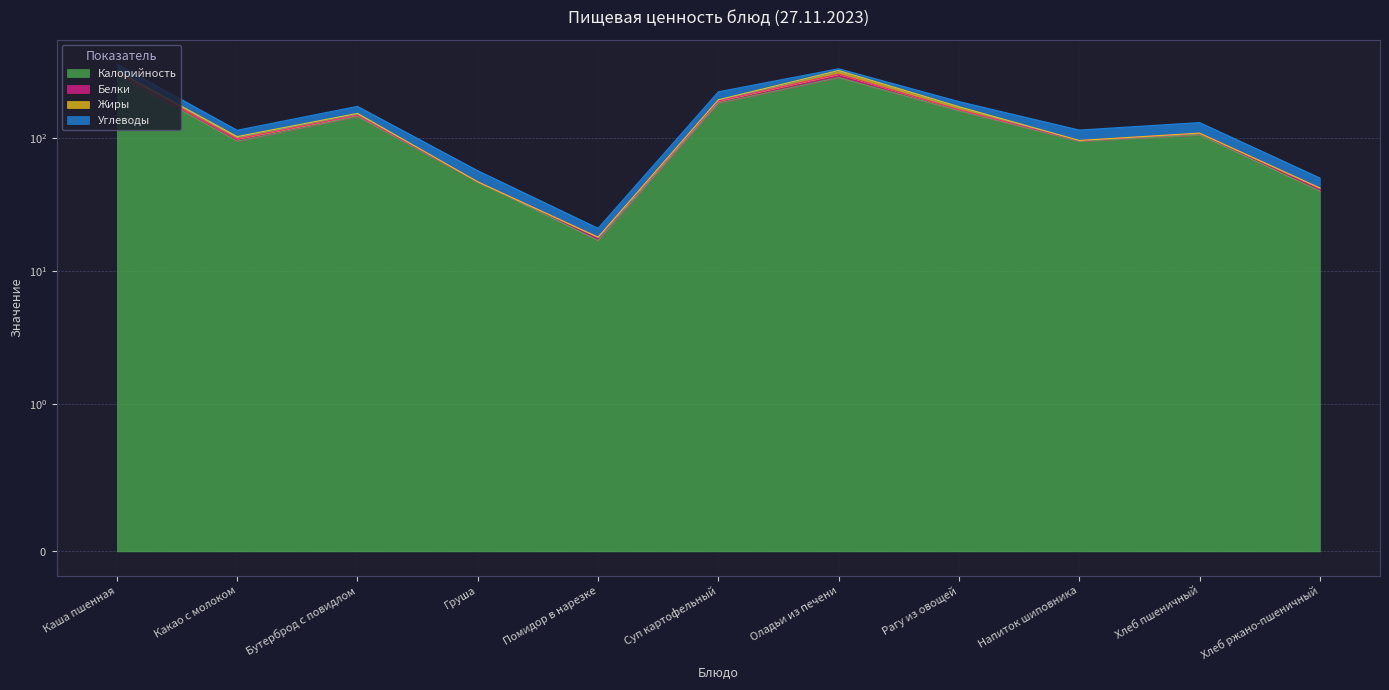

At how many categories does at least one series exceed 265?

2